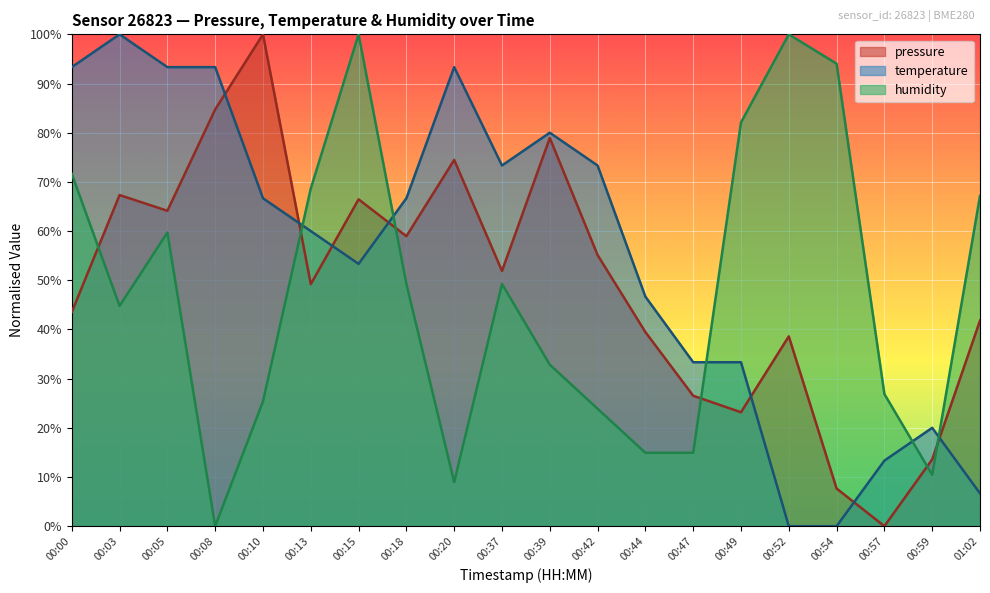

What are all the series names shown in the legend?

pressure, temperature, humidity